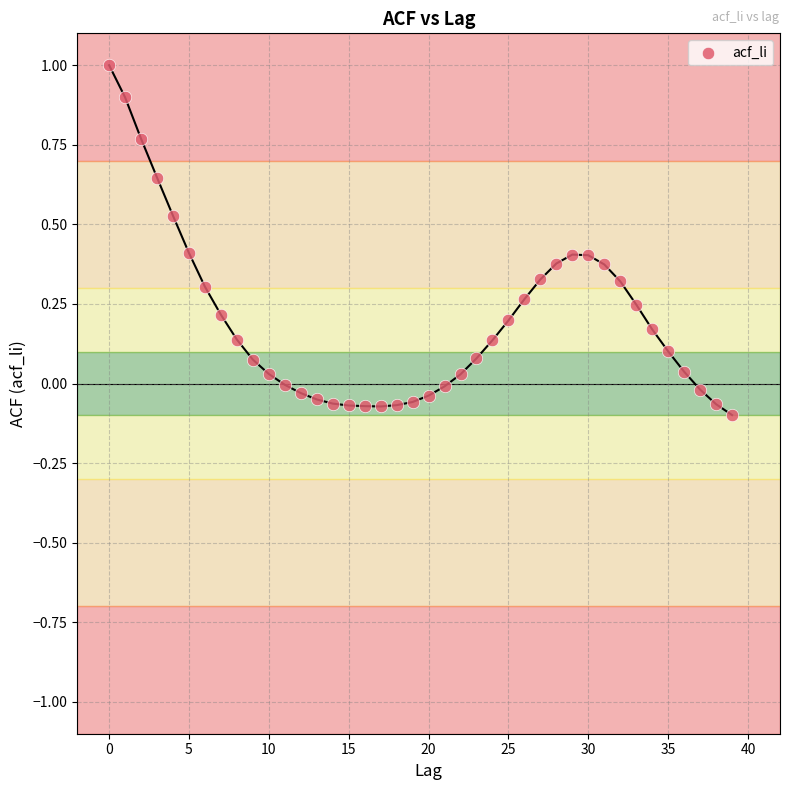

What is the range of Y values (max minus min)?

1.1